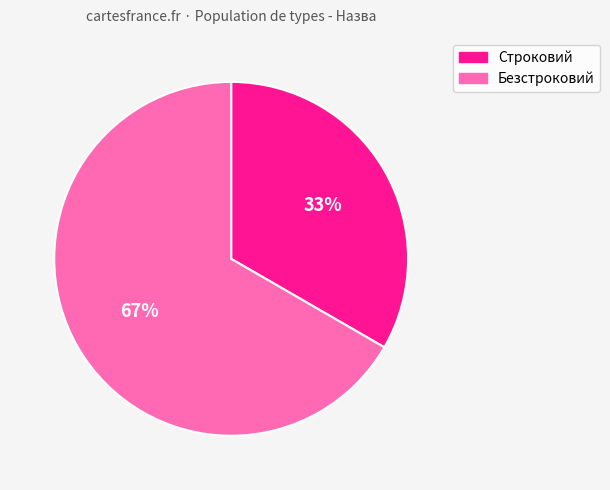

To the nearest percent, what is the average slice percentage?

50%